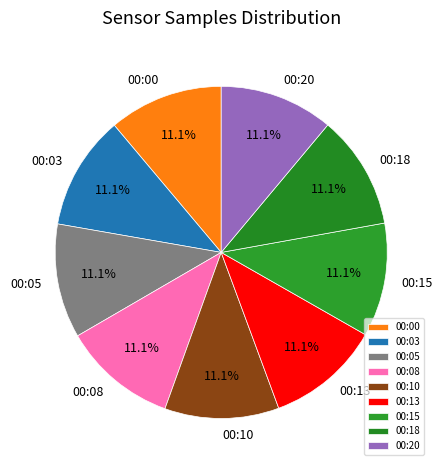

To the nearest percent, what is the average slice percentage?

11%